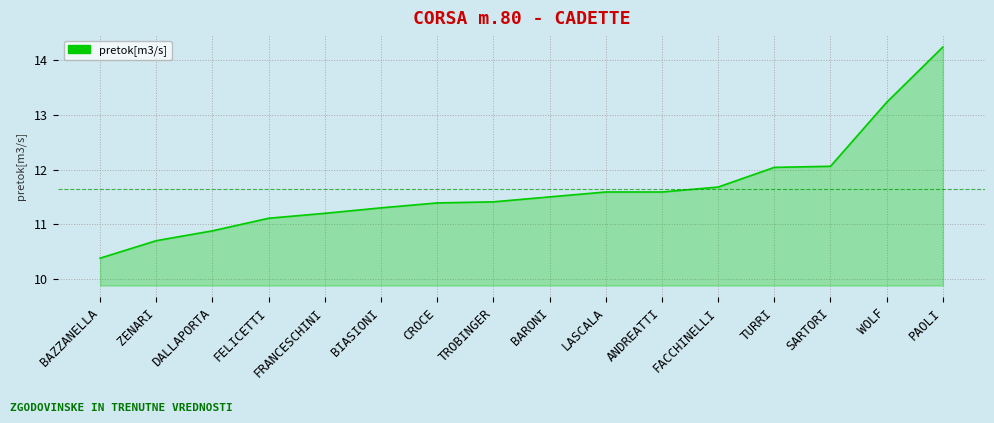

What is the difference between the values at SARTORI and PAOLI?

2.2